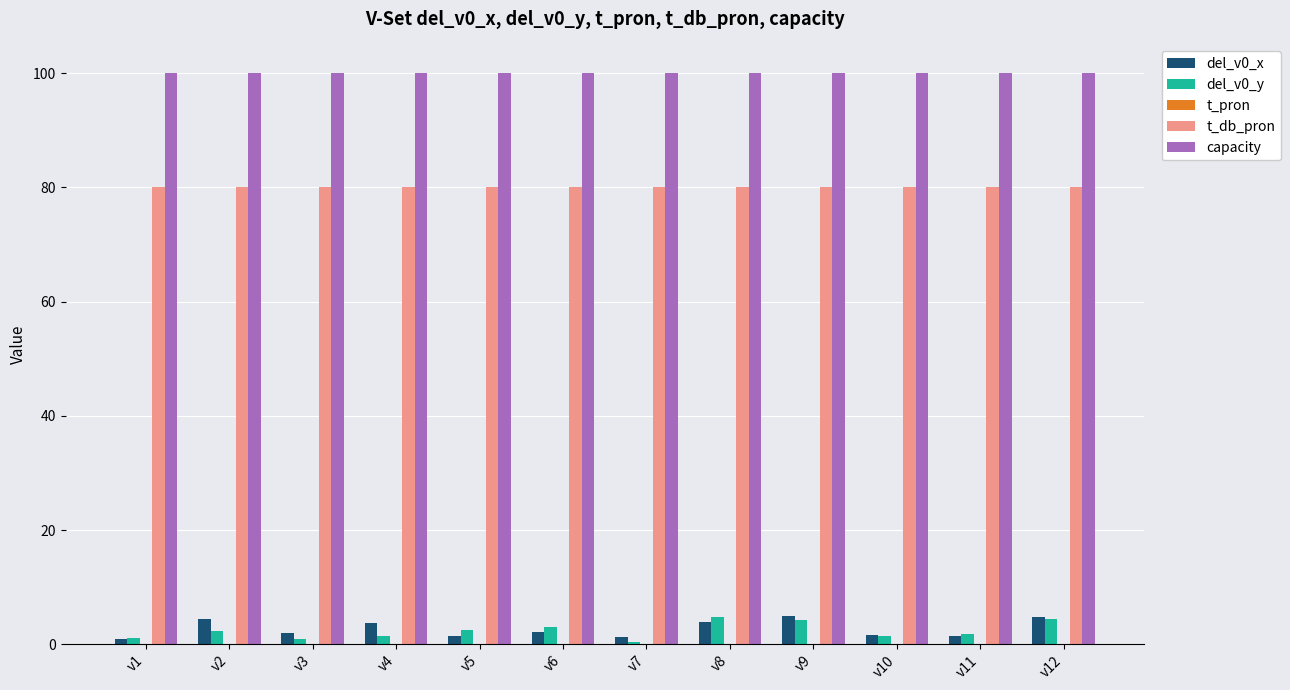

The t_db_pron series shows 131.7 at v8. True or false?

False